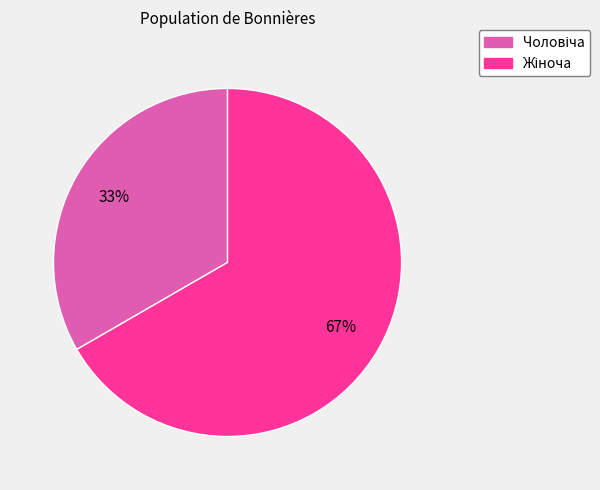

Does any single category account for the majority?

Yes